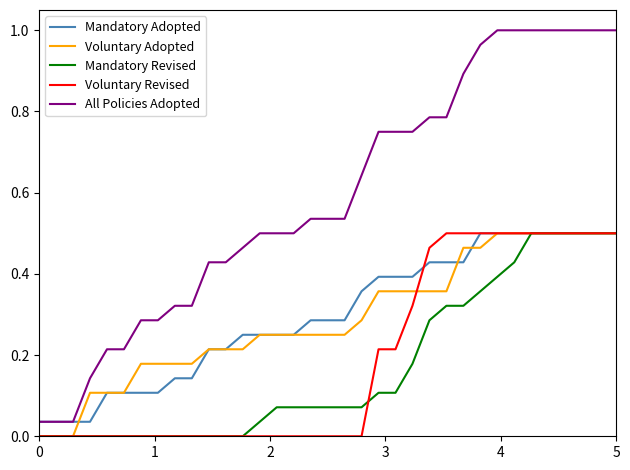

True or false: Voluntary Adopted and All Policies Adopted intersect in this chart.

False